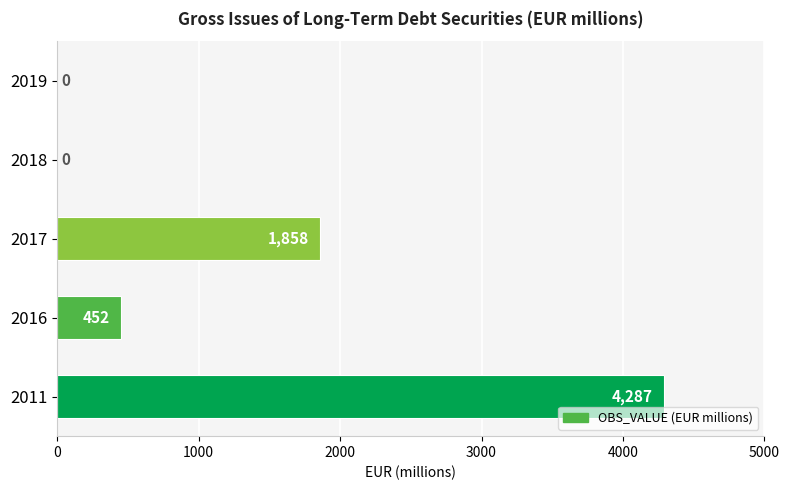

The value at 2019 is 0.0. True or false?

True